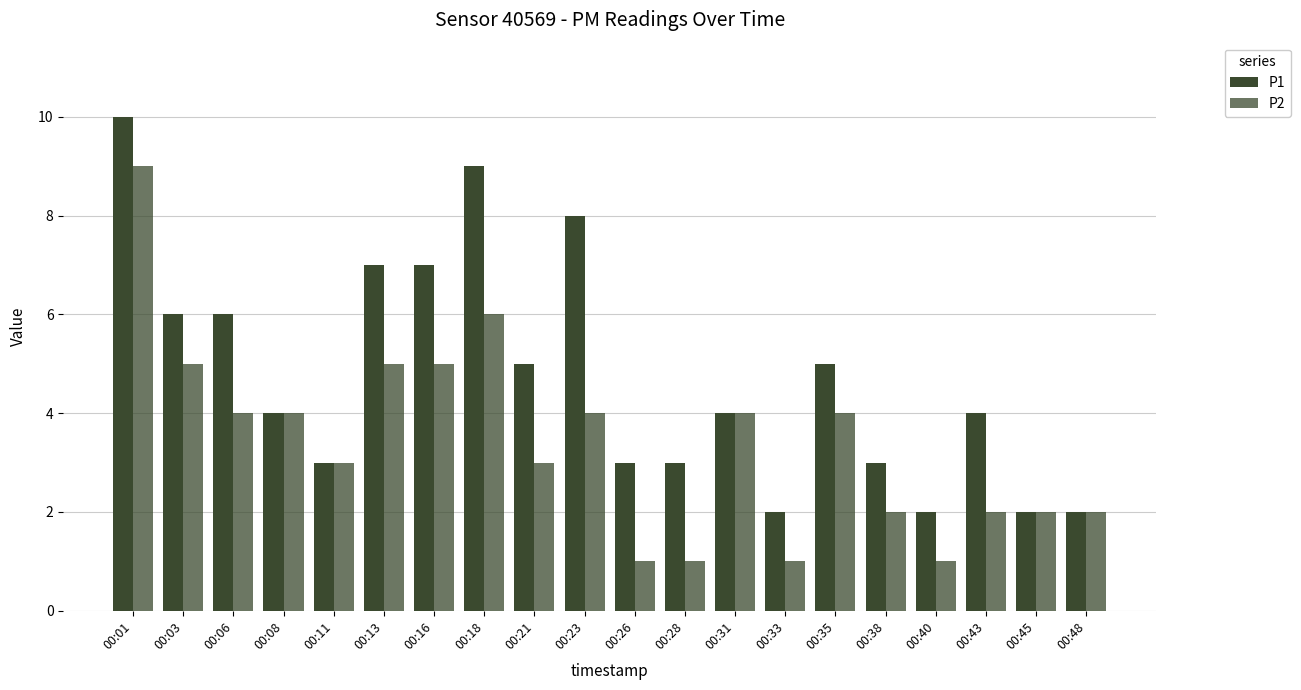

Count the number of categories in the chart.

20